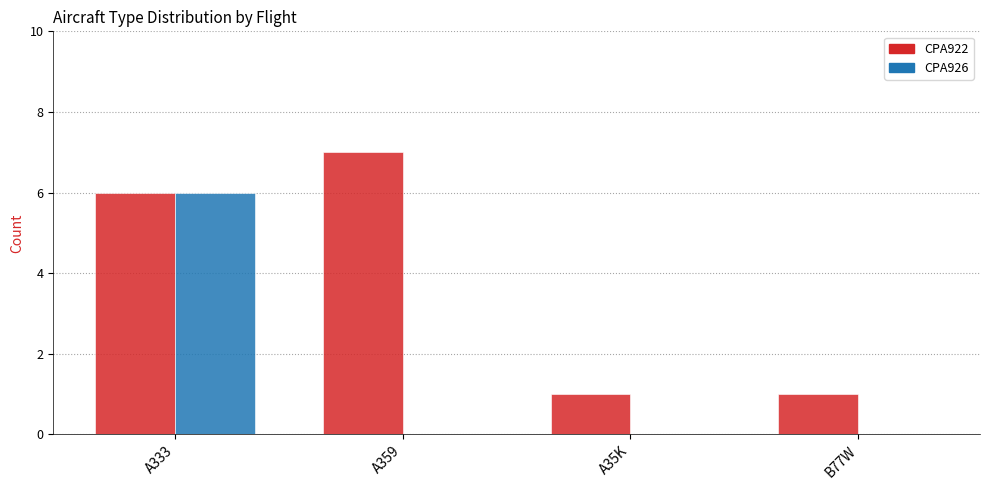

Is it true that CPA926 equals 0 at B77W?

True